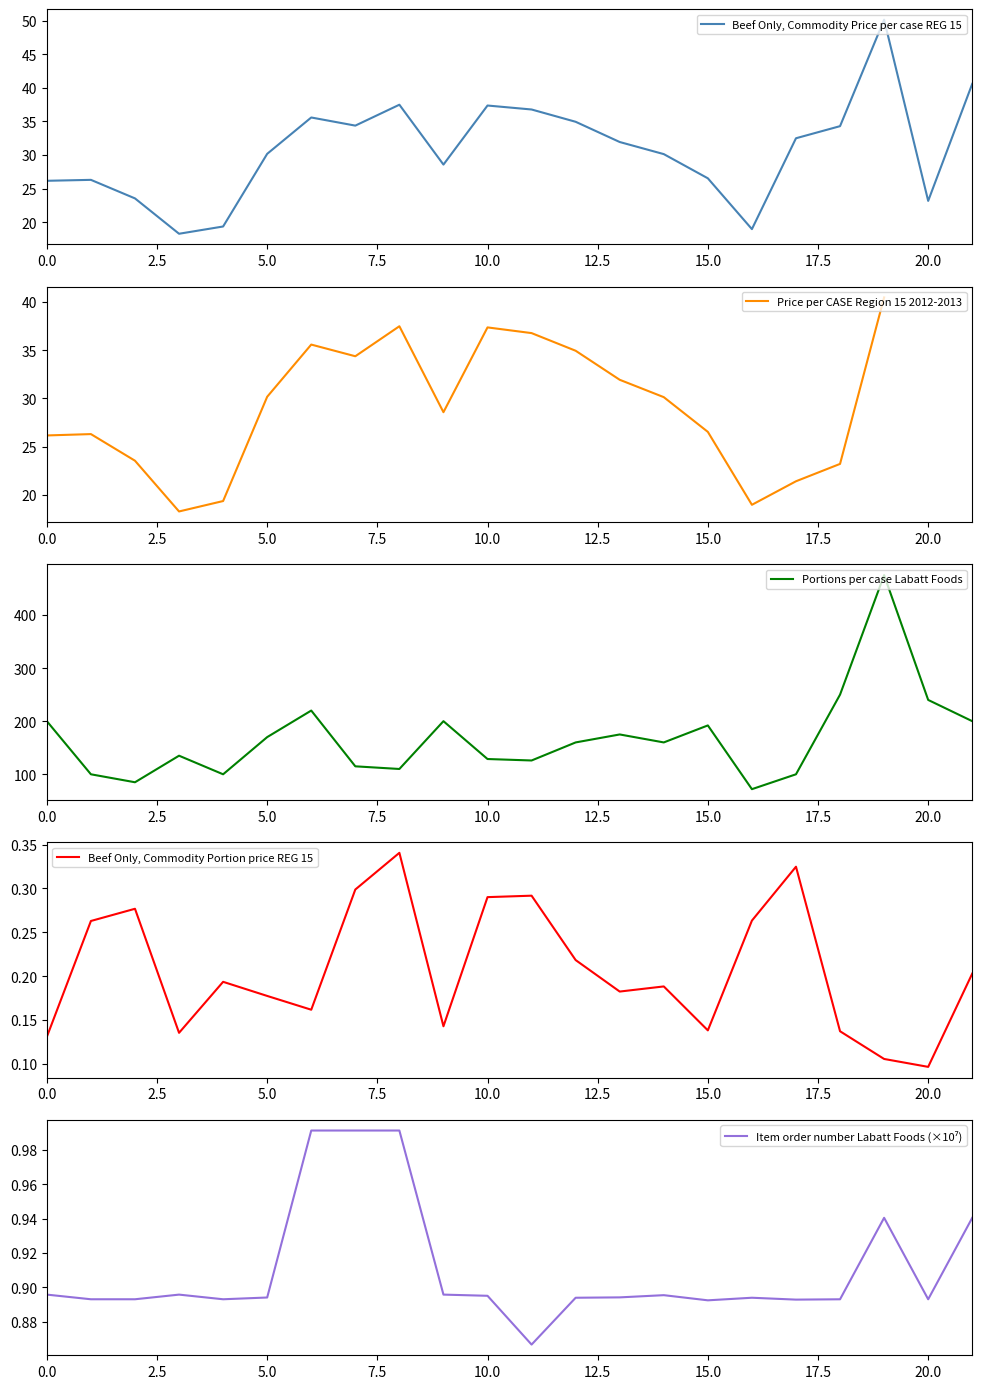

Does the chart display data point markers on the line(s)?

No